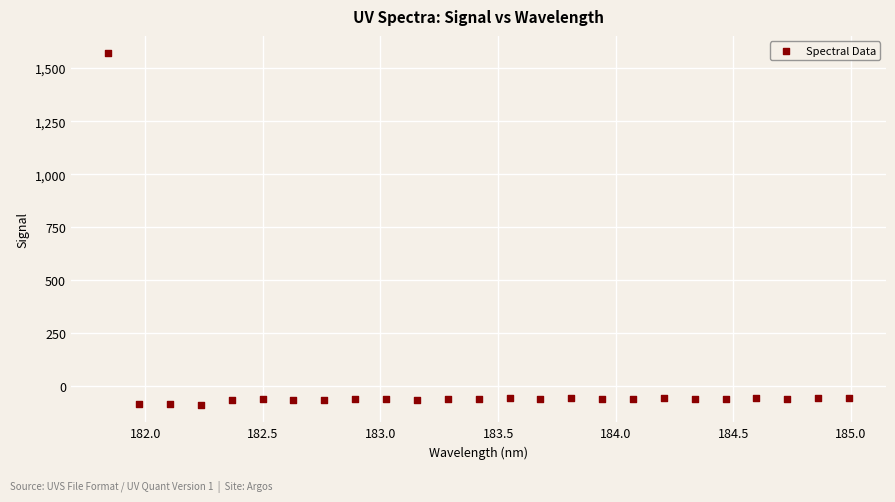

What is the range of X values (max minus min)?

3.1